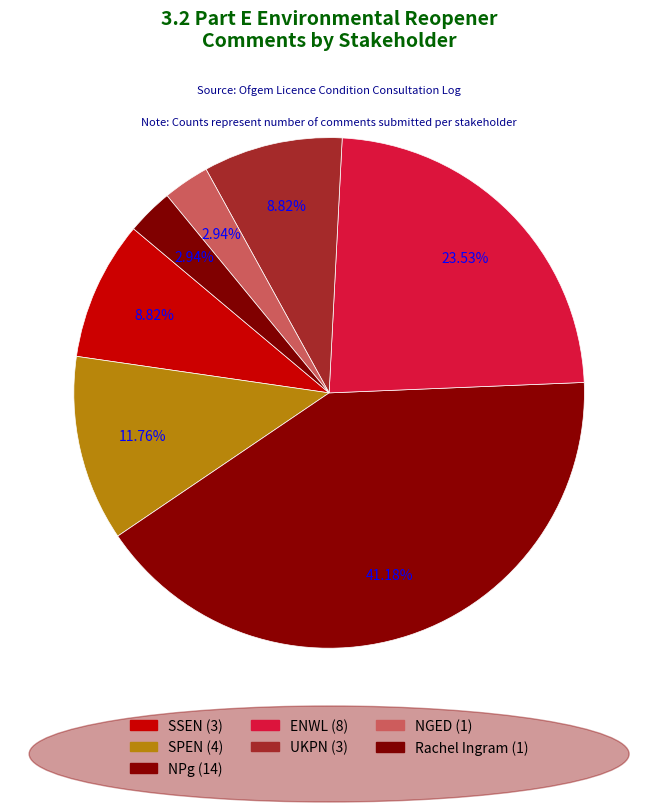

Combined, what portion of the pie is NGED and Rachel Ingram?

5.9%